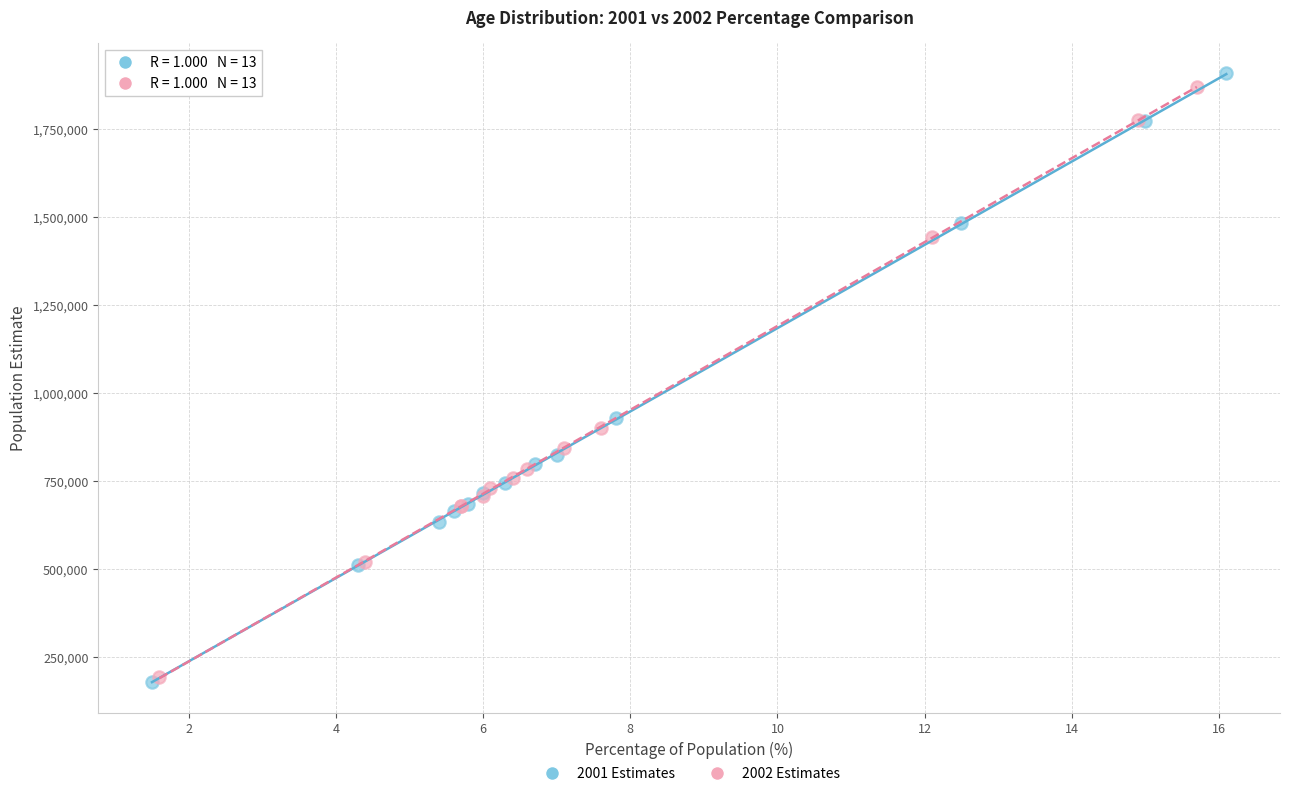

Which series contains the highest Y value?

2001 Estimates